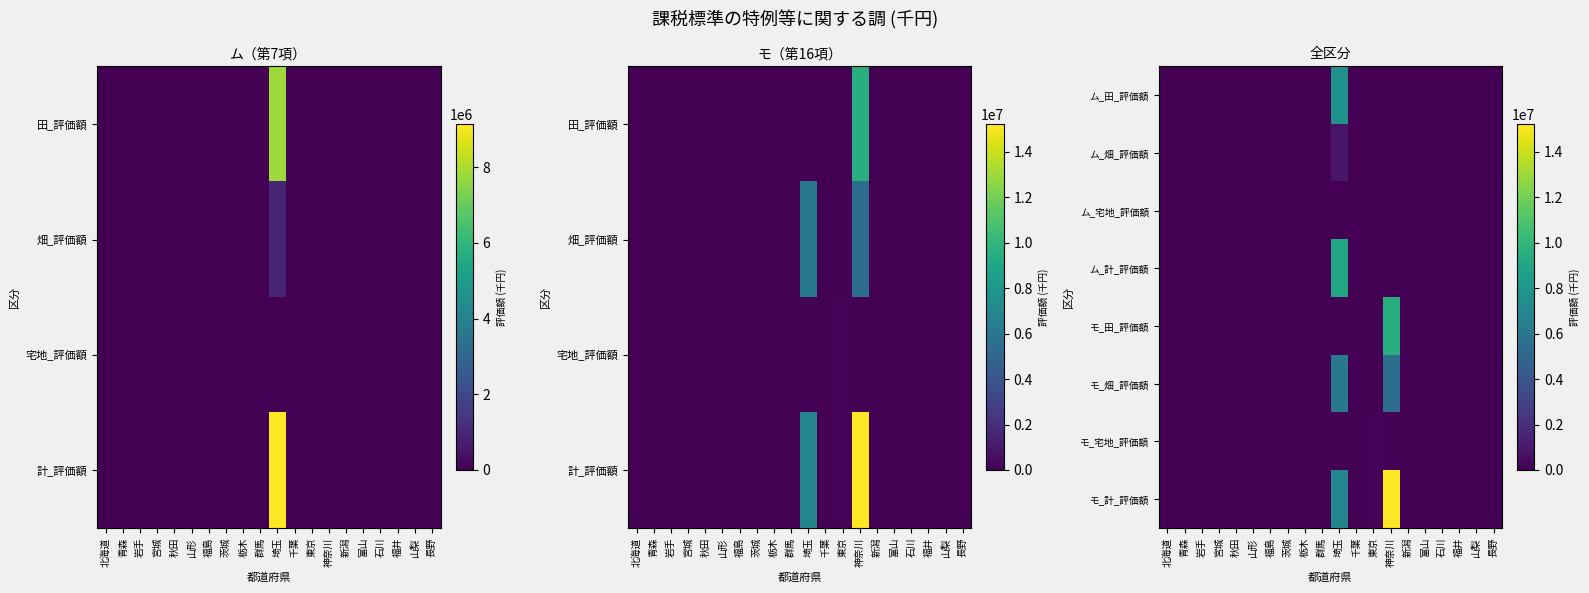

List the labels in order of モ_計_評価額 value, largest first.

神奈川, 埼玉, 東京, 北海道, 青森, 岩手, 宮城, 秋田, 山形, 福島, 茨城, 栃木, 群馬, 千葉, 新潟, 富山, 石川, 福井, 山梨, 長野